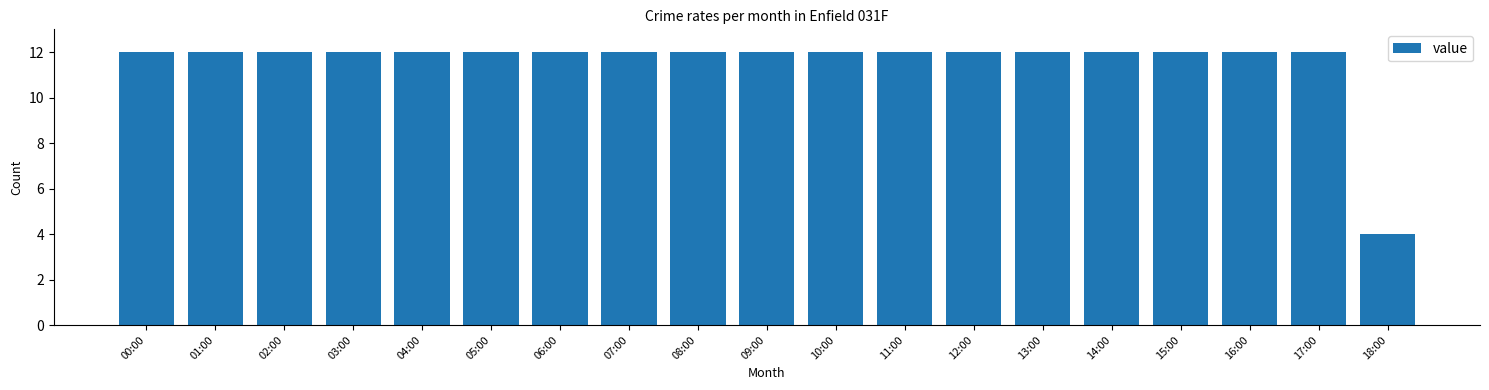

Reading left to right, list all the values displayed in this chart.

12	12	12	12	12	12	12	12	12	12	12	12	12	12	12	12	12	12	4